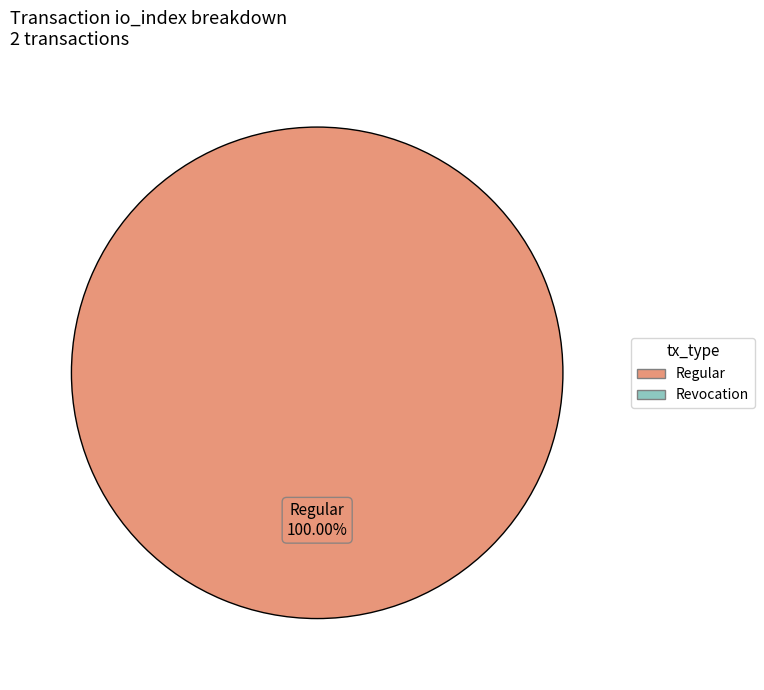

Is there any slice that represents more than half of the pie?

Yes